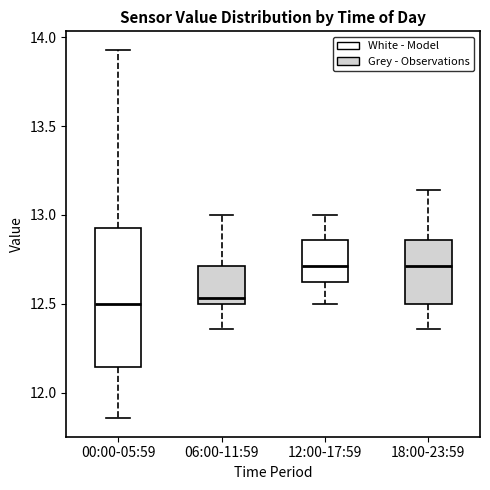

Where does the upper whisker of the box for 18:00-23:59 end on the y-axis? The values are not printed on the chart, so give them approximately, as read against the axis.

13.15